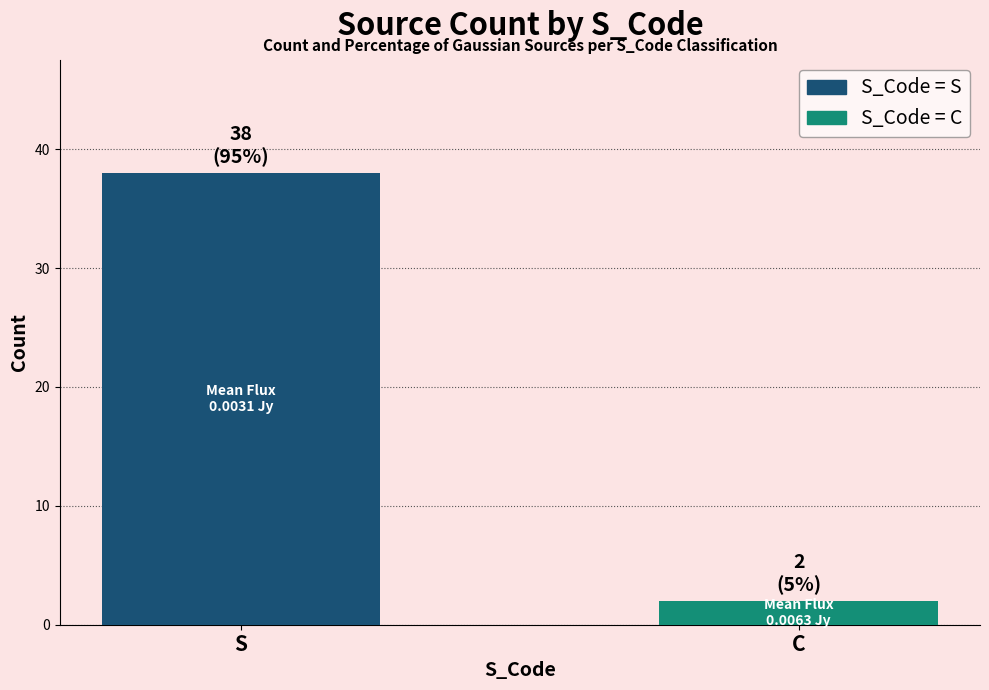

What is the difference between the maximum and minimum values?

36